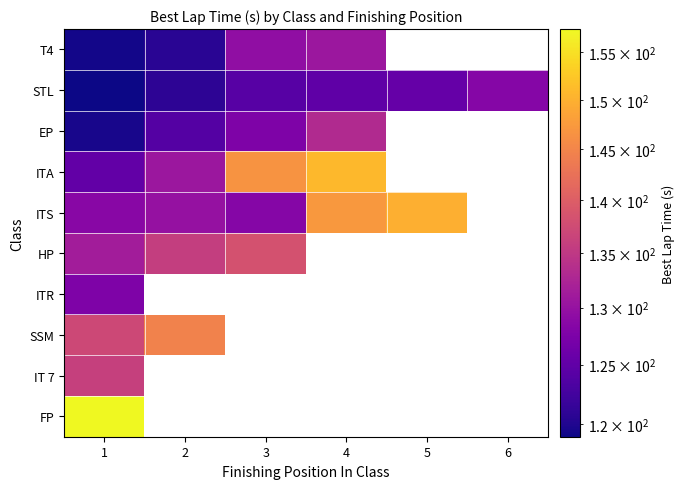

Is the value of ITR at 2 greater than the value of T4 at 2?

No